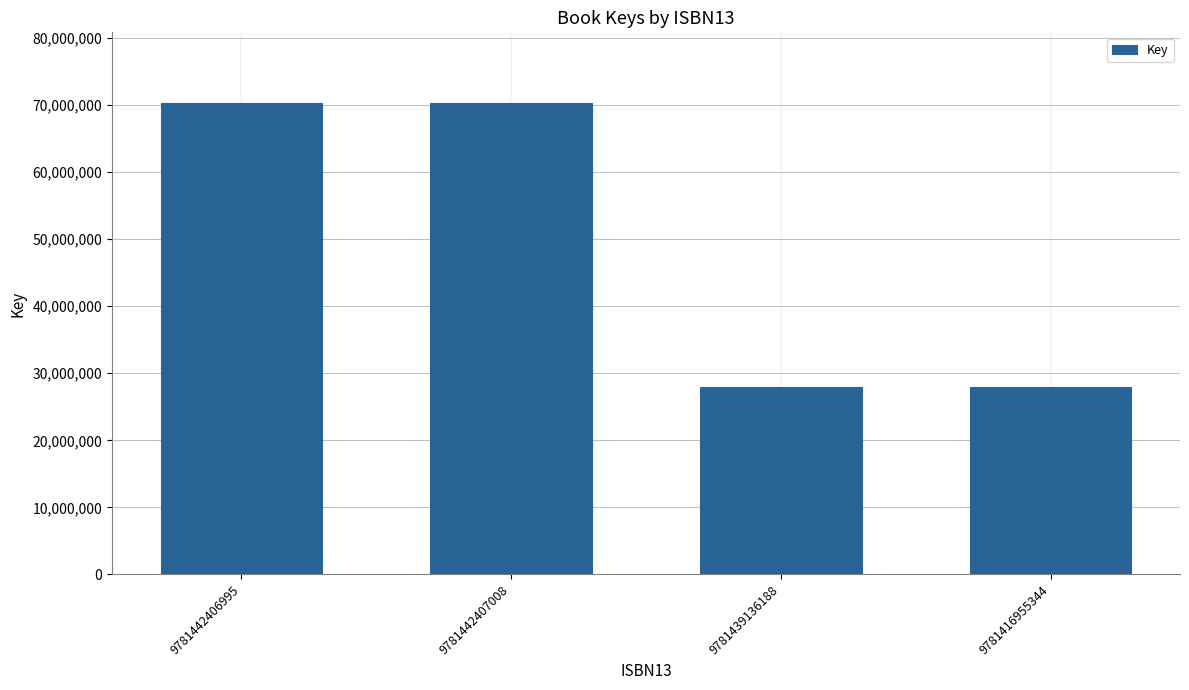

Reading left to right, list all the values displayed in this chart.

9781442406995=70299988	9781442407008=70299988	9781439136188=27981847	9781416955344=27981847